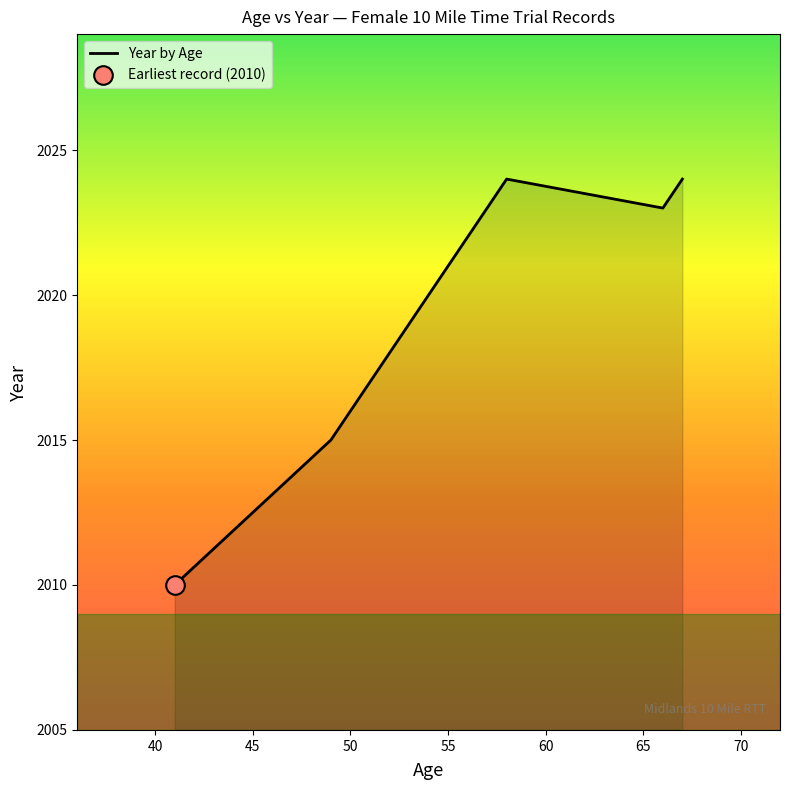

True or false: there are more than 1 points higher than both neighbors.

False